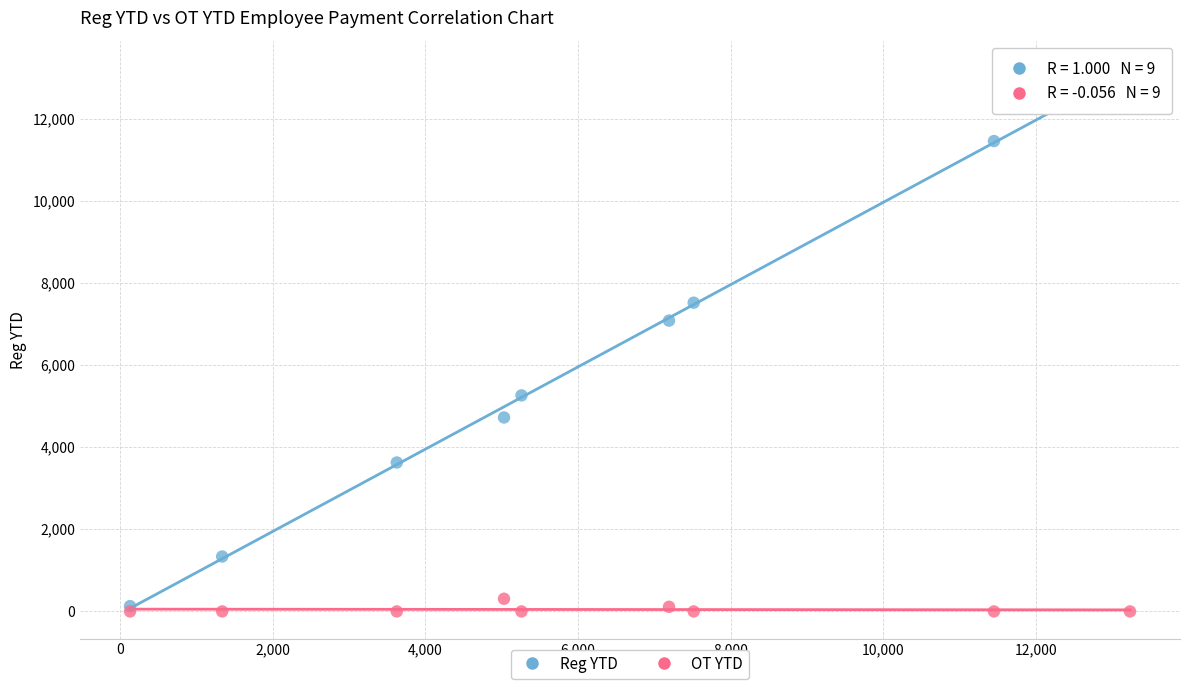

Which series reaches the maximum Y coordinate?

Reg YTD